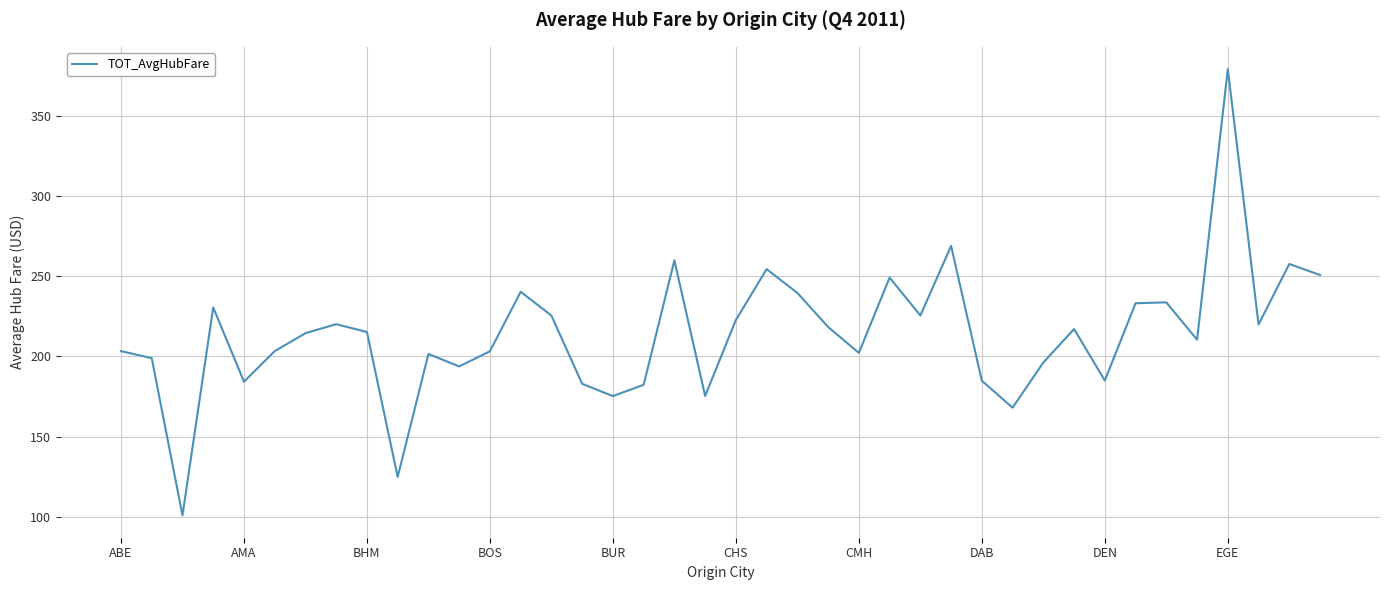

What is the maximum value shown in the chart?

379.1